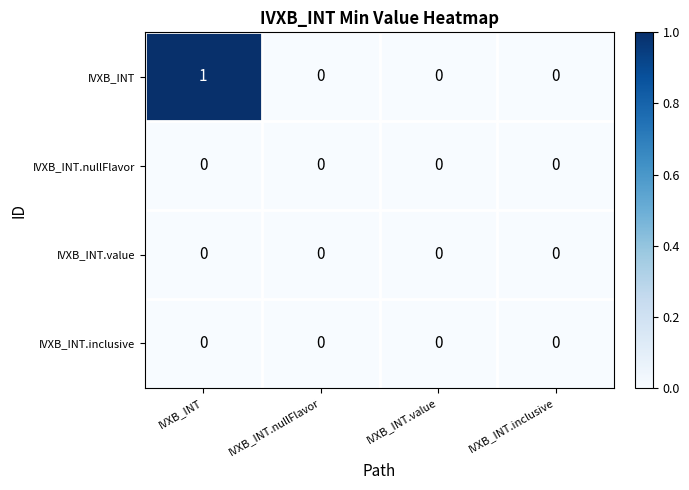

At which category is the sum across all series the highest?

IVXB_INT